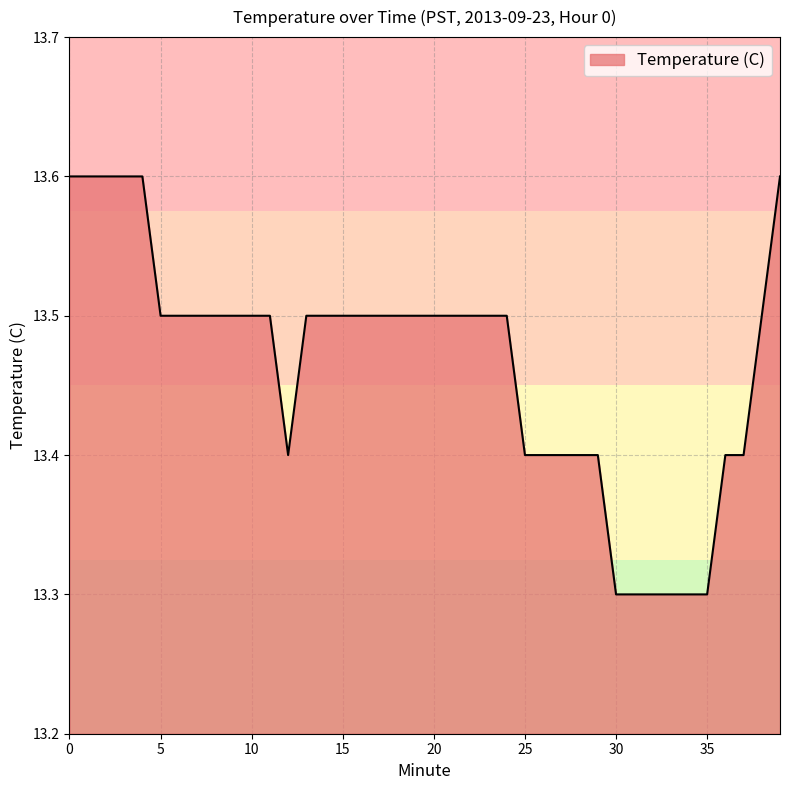

What is the greatest value displayed?

13.6